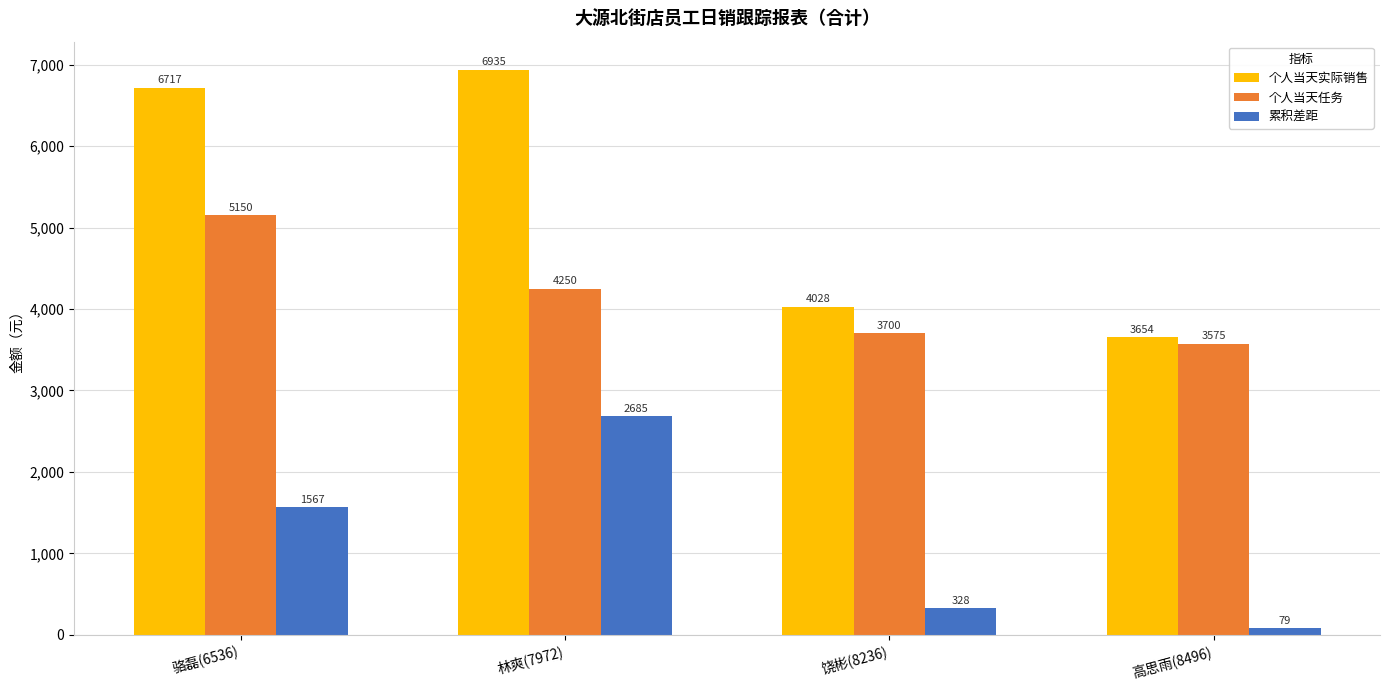

At which category is the sum across all series the highest?

林爽(7972)